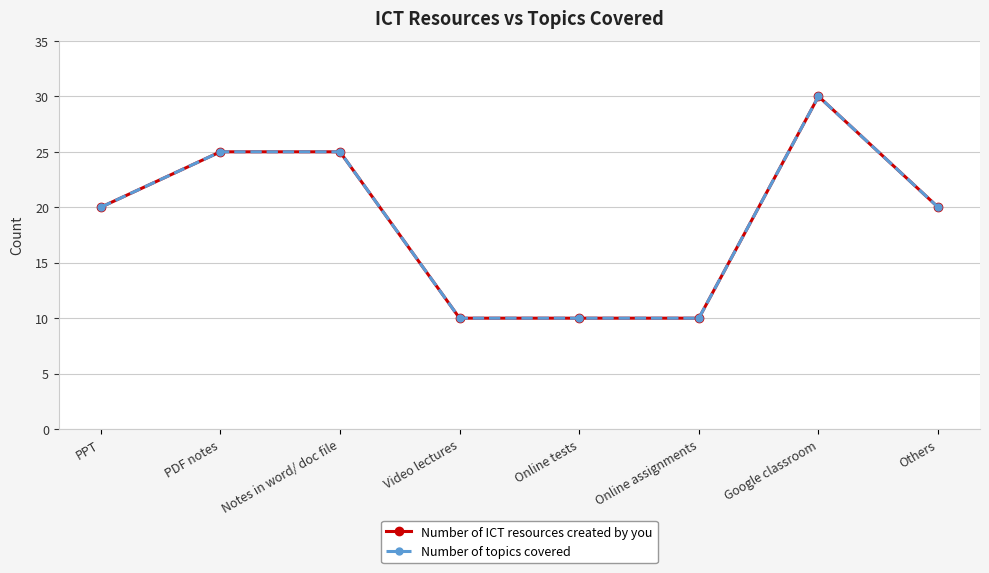

What is the difference between the maximum and minimum values in the Number of topics covered series?

20